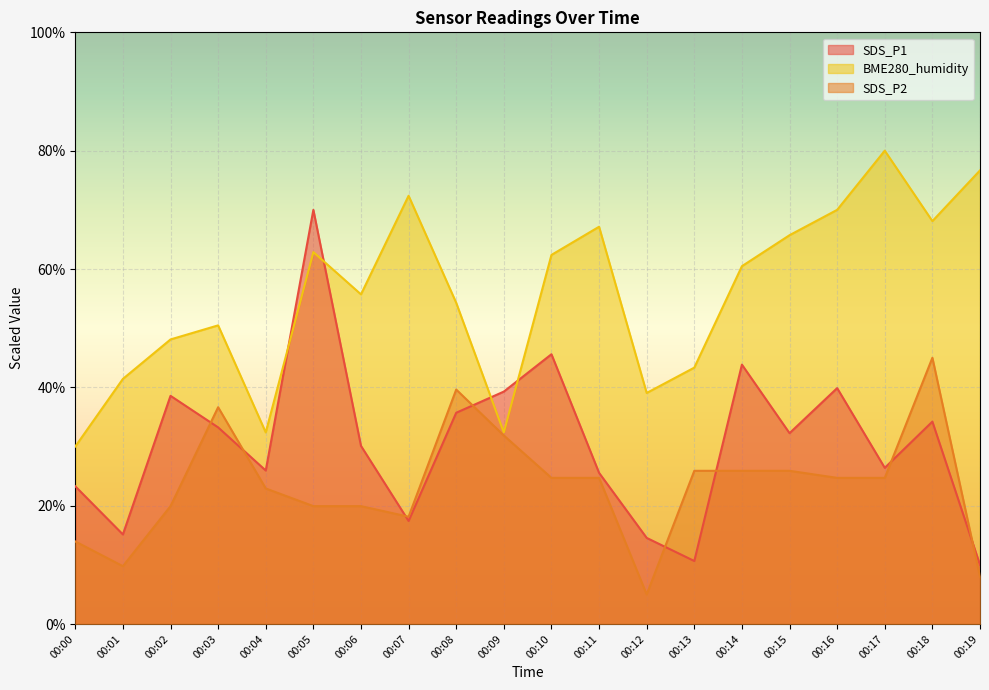

Which series has the largest range (max minus min)?

SDS_P1